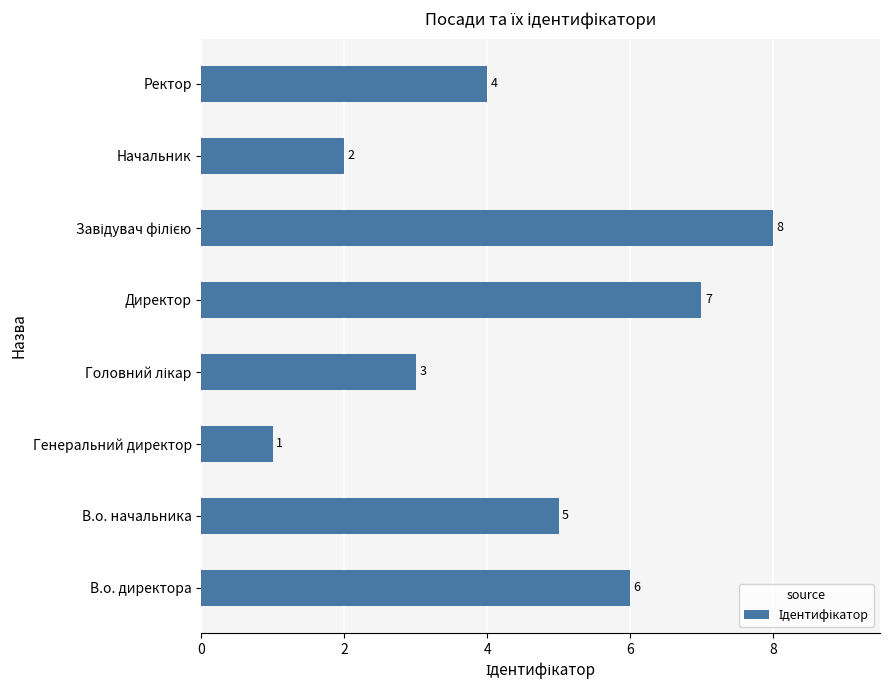

Which label corresponds to the smallest value in the chart?

Генеральний директор